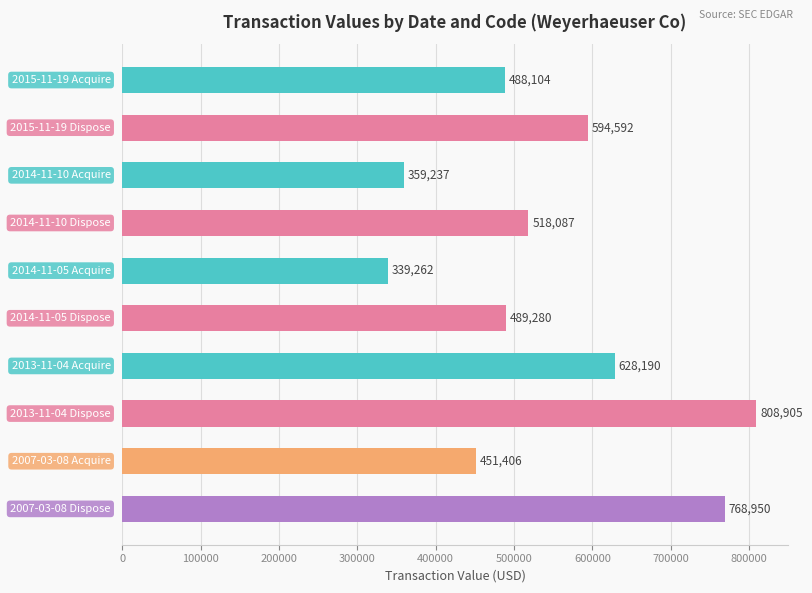

What is the value of the 5th bar from the top?

339262